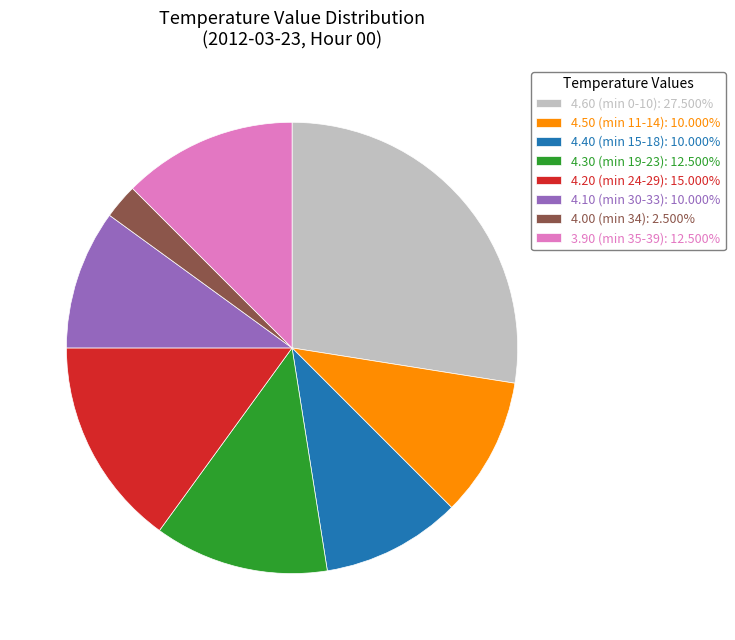

Do 4.40 (min 15-18): 10.000% and 4.60 (min 0-10): 27.500% together represent more than half of the pie?

No